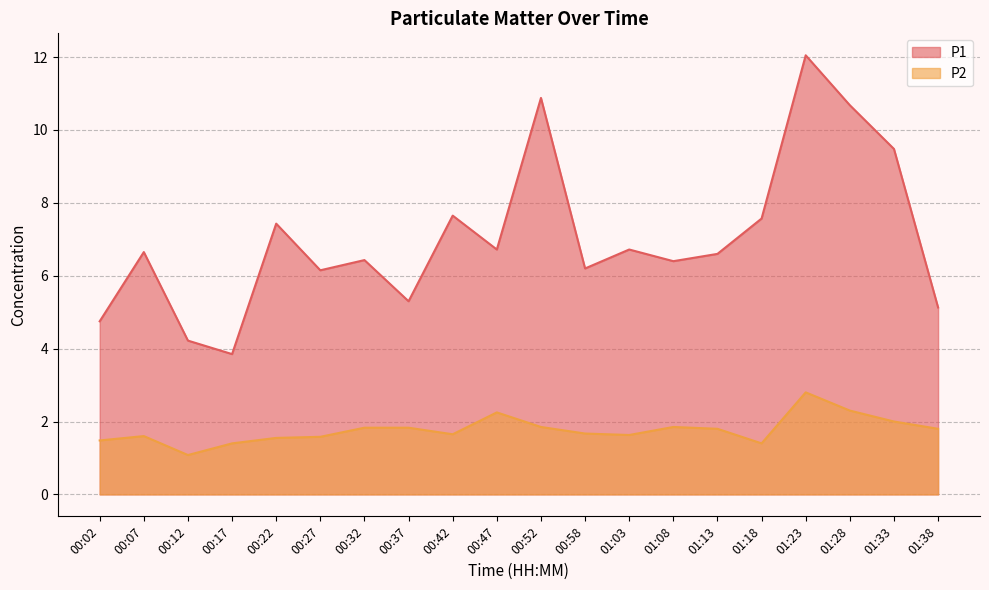

What is the value of the P1 point at the 12th from the left?

6.2